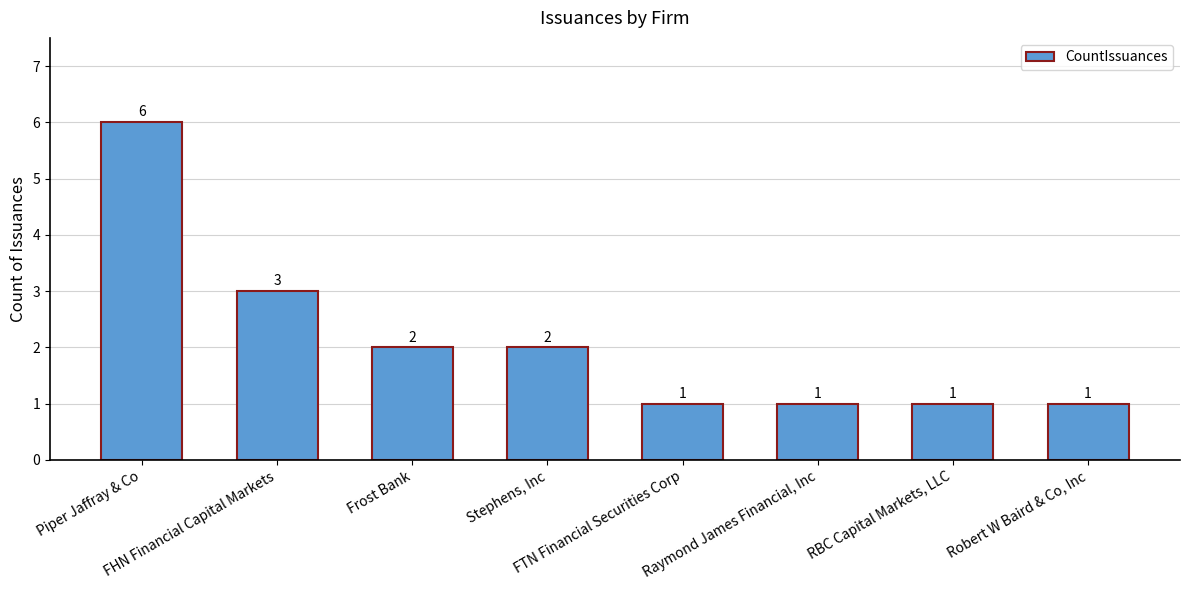

Is it true that the value at Piper Jaffray & Co is 6?

True